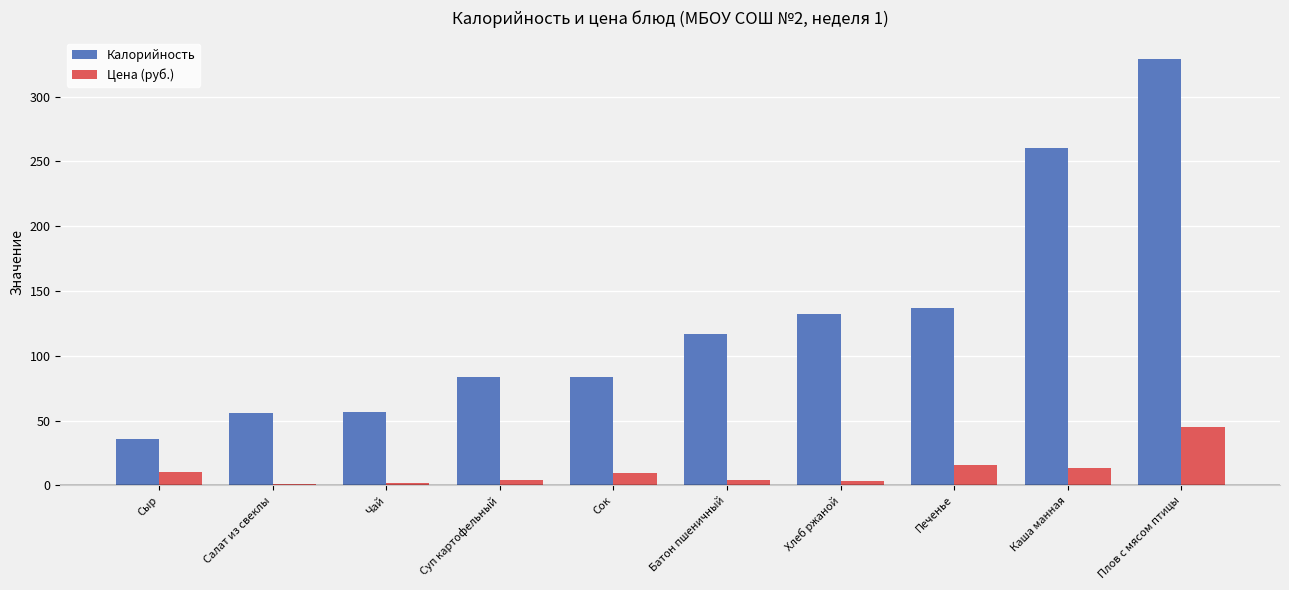

The value of Калорийность at Чай is 57.0. True or false?

True